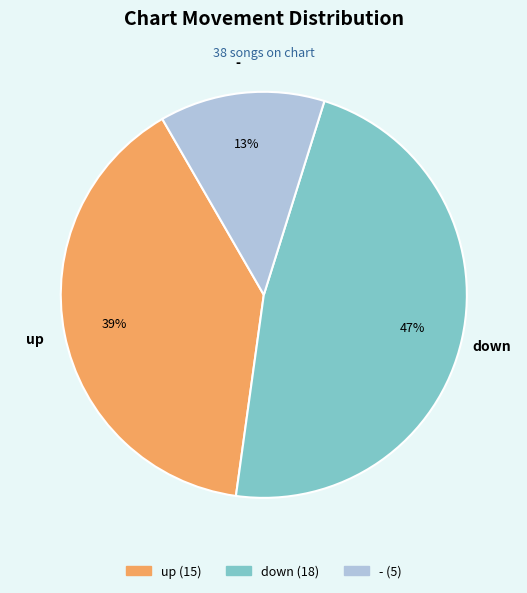

To the nearest percent, what is the average slice percentage?

33%